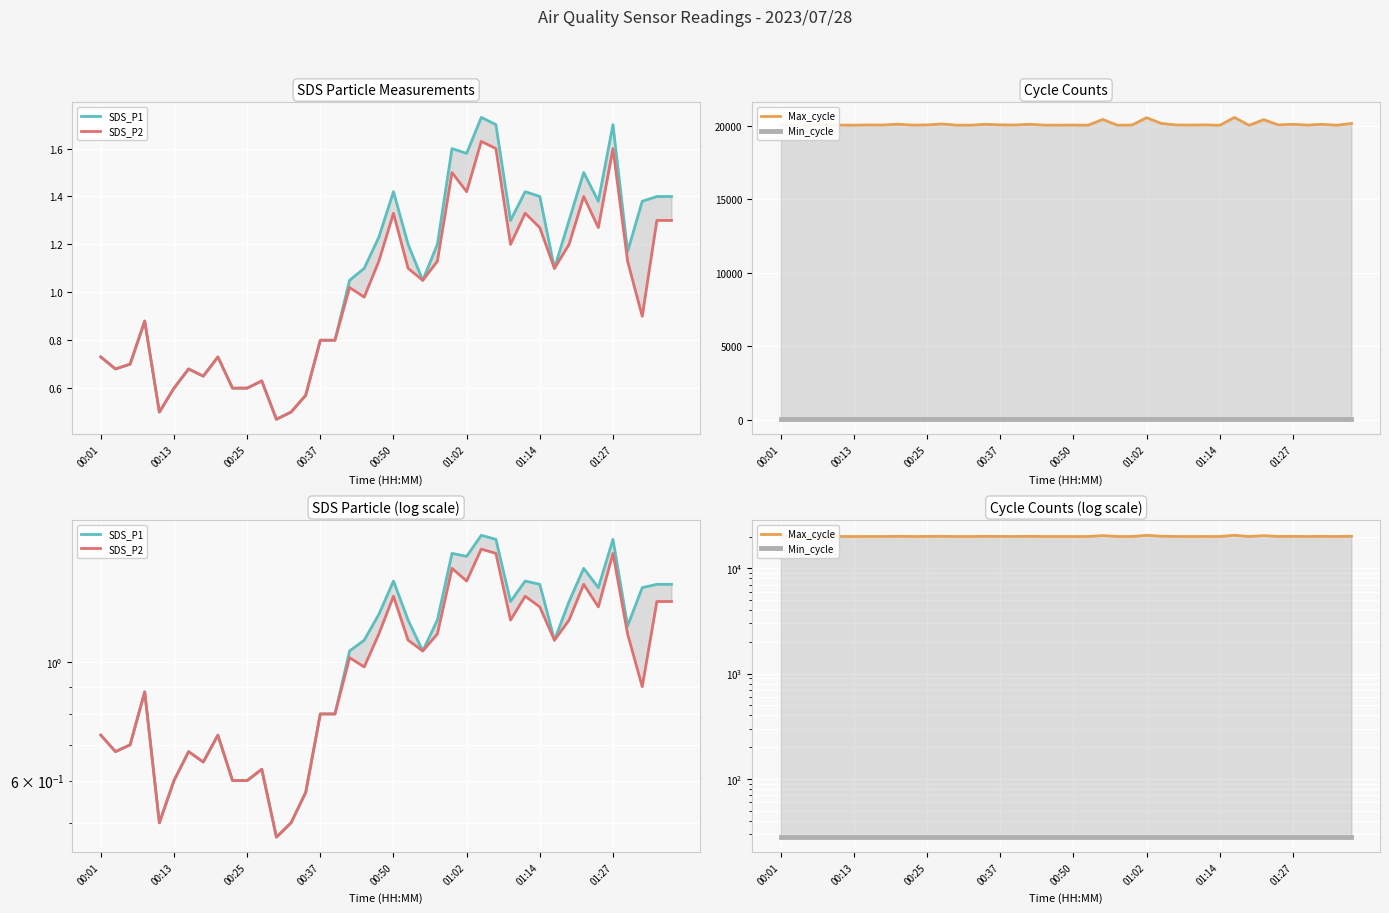

What is the total value across all series at 00:37?

20081.8